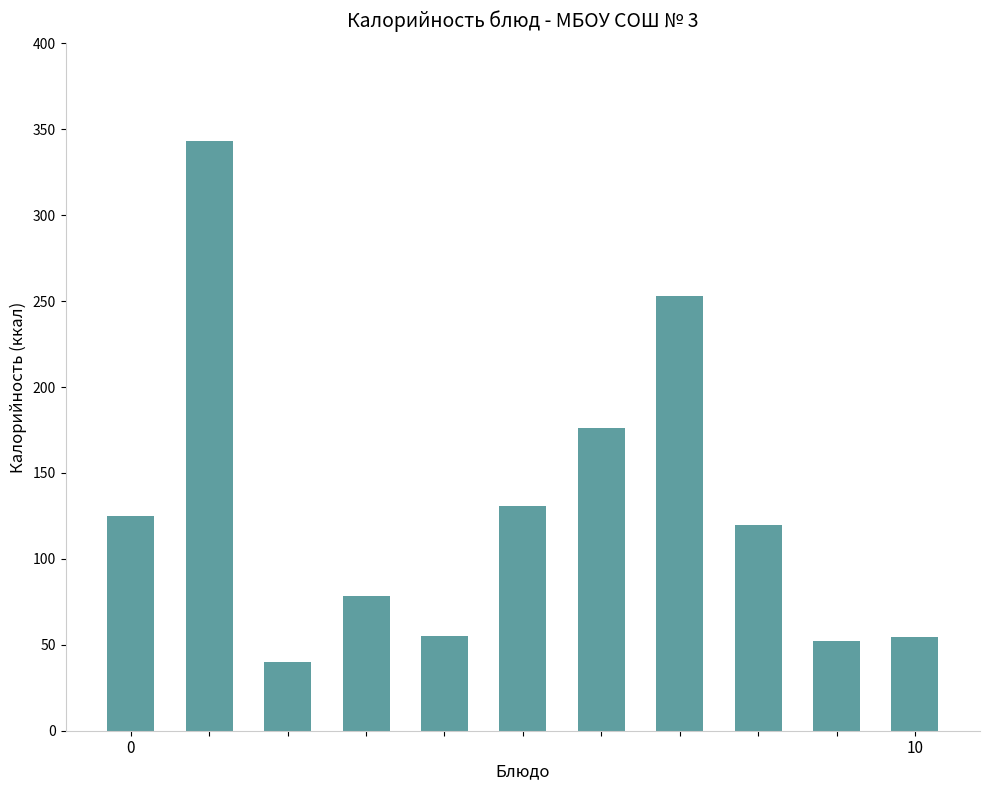

What is the smallest value displayed?

40.0